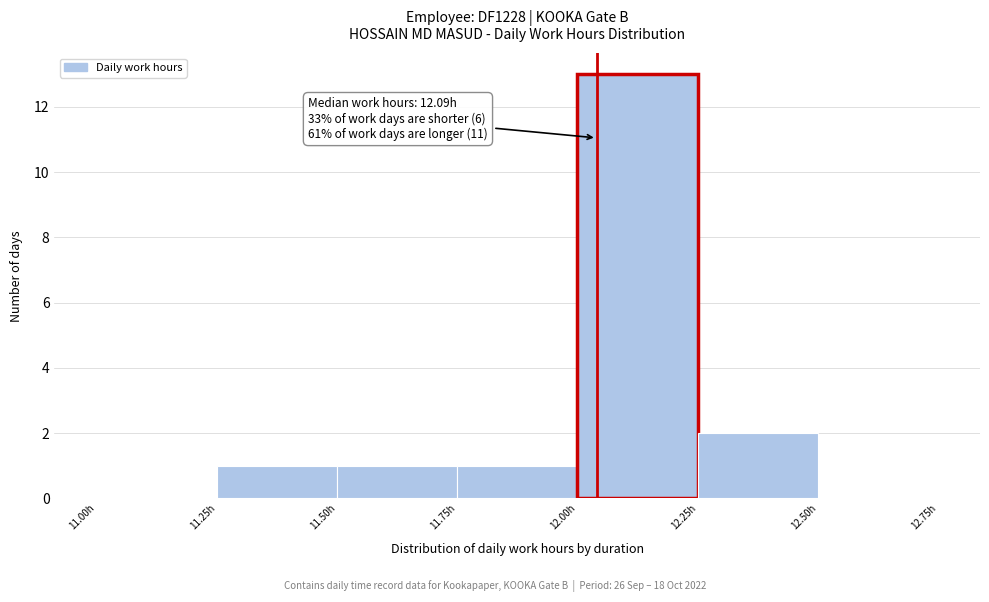

Which range on the x-axis has the tallest bar?

12.00 to 12.25